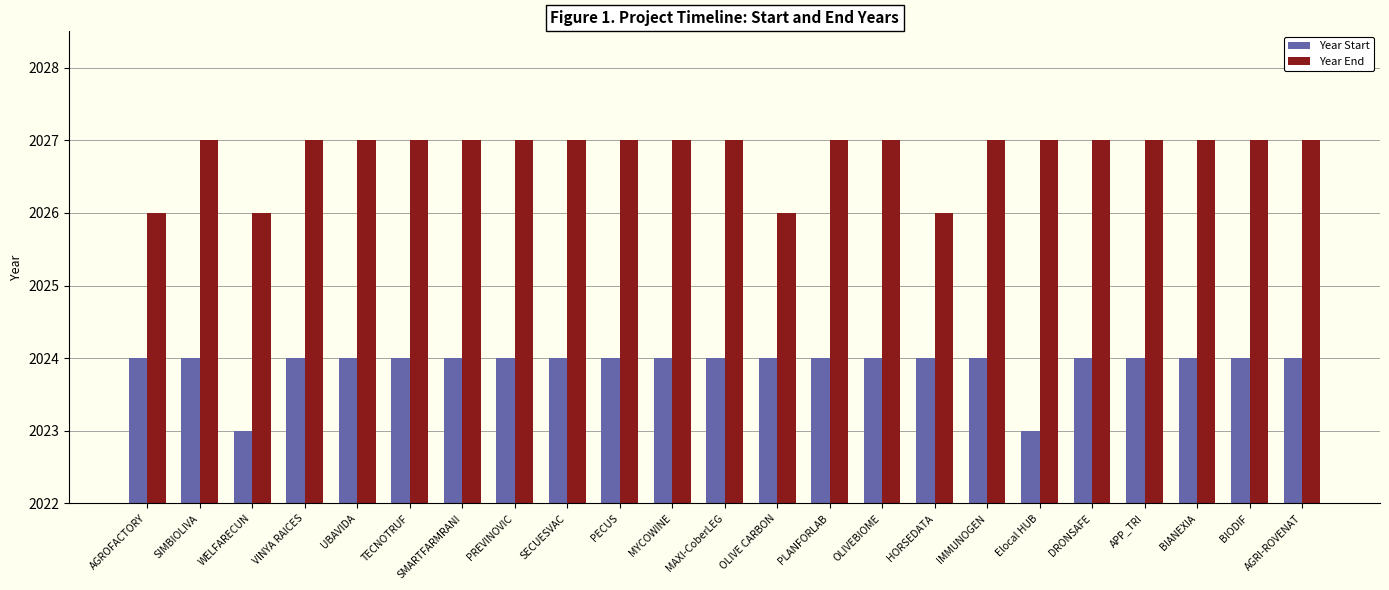

What is the label of the 1st bar from the left?

AGROFACTORY